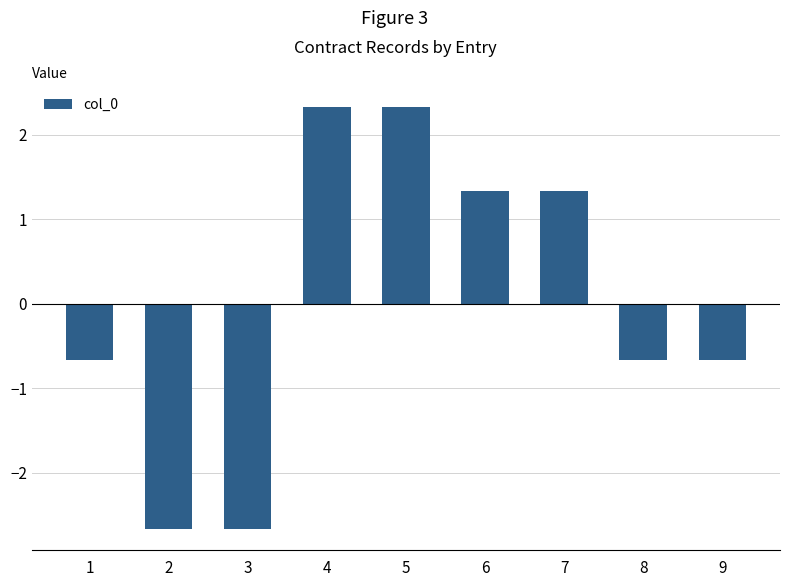

What is the minimum value shown in the chart?

-2.7